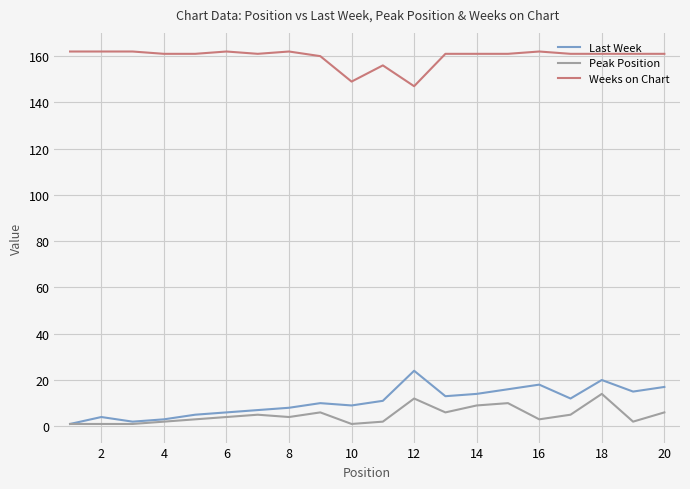

True or false: Last Week and Weeks on Chart intersect in this chart.

False